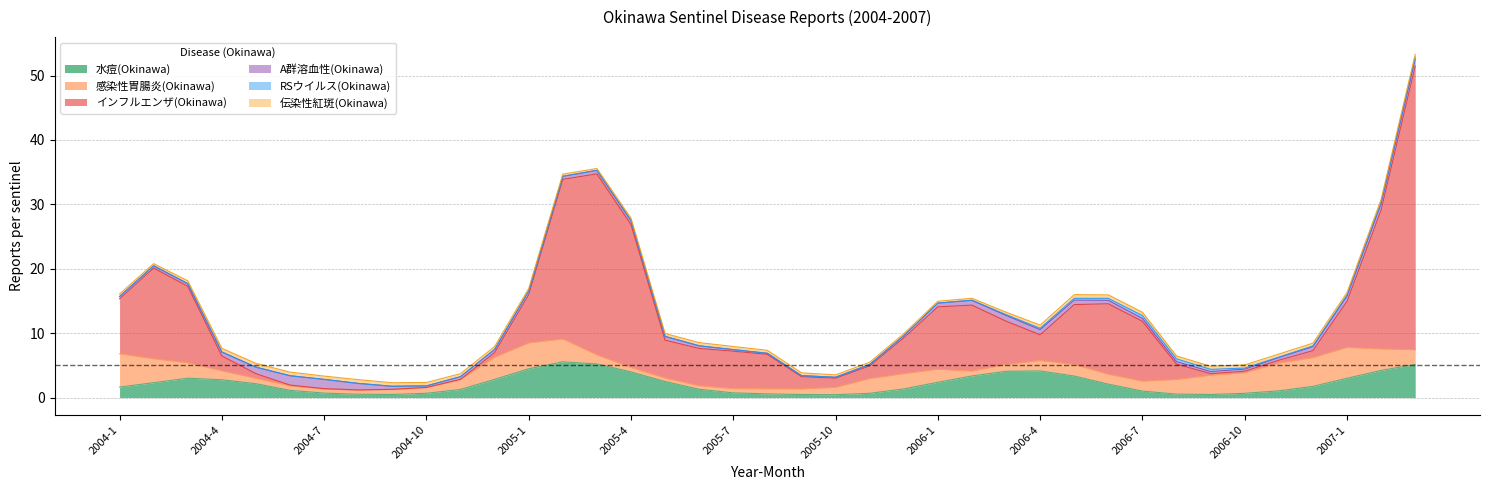

How many interior local peaks does the RSウイルス(Okinawa) series have?

2